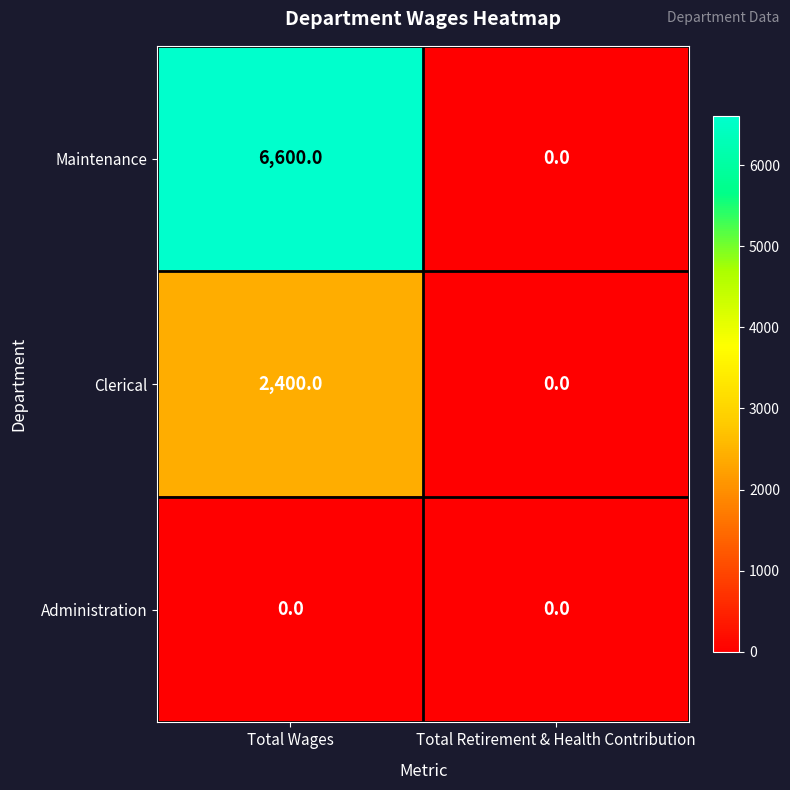

List the series in order of their peak value, lowest first.

Administration, Clerical, Maintenance